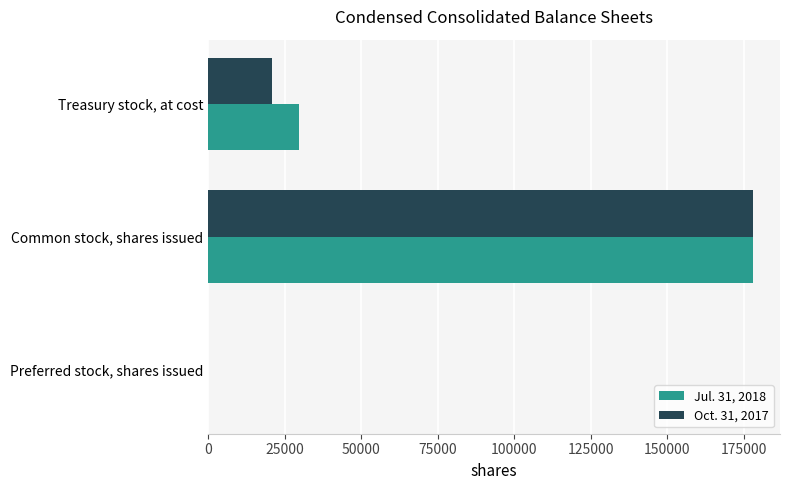

At which category is the sum across all series the highest?

Common stock, shares issued